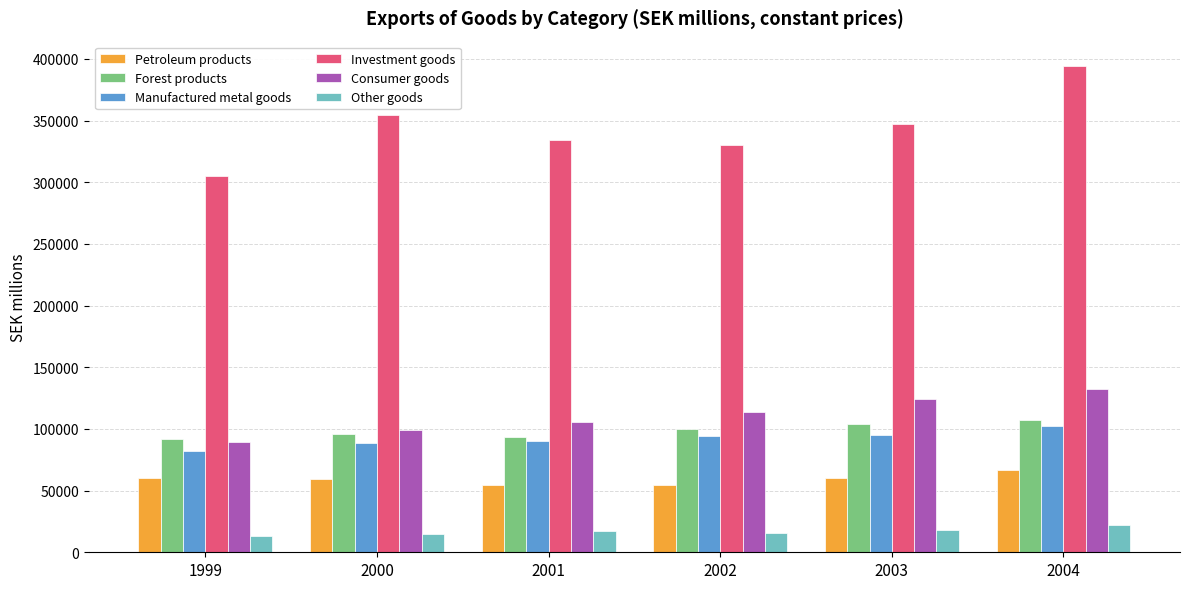

Which series has the largest total across all categories?

Investment goods